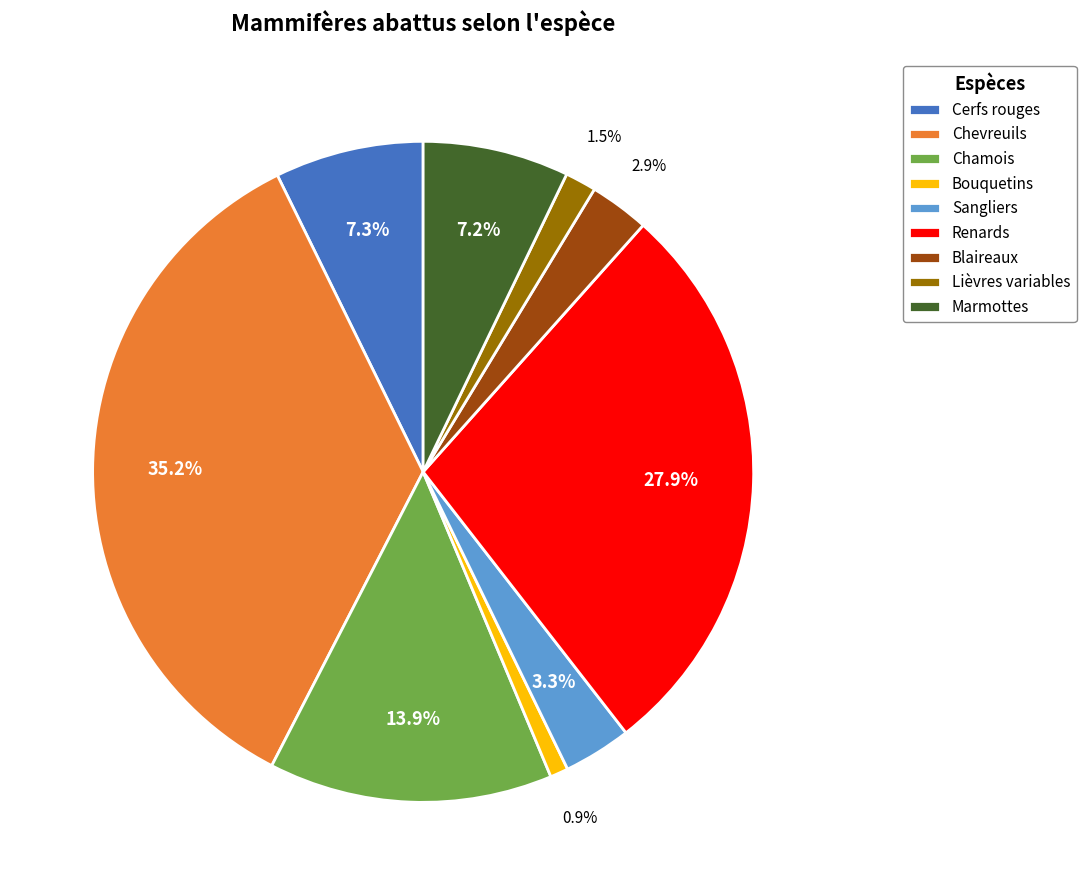

Count the number of slices in the pie.

9